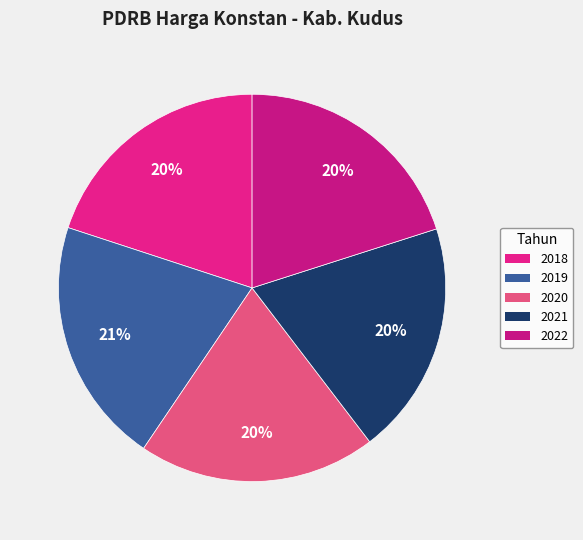

To the nearest percent, what is the difference between the largest and smallest slice percentages?

1%